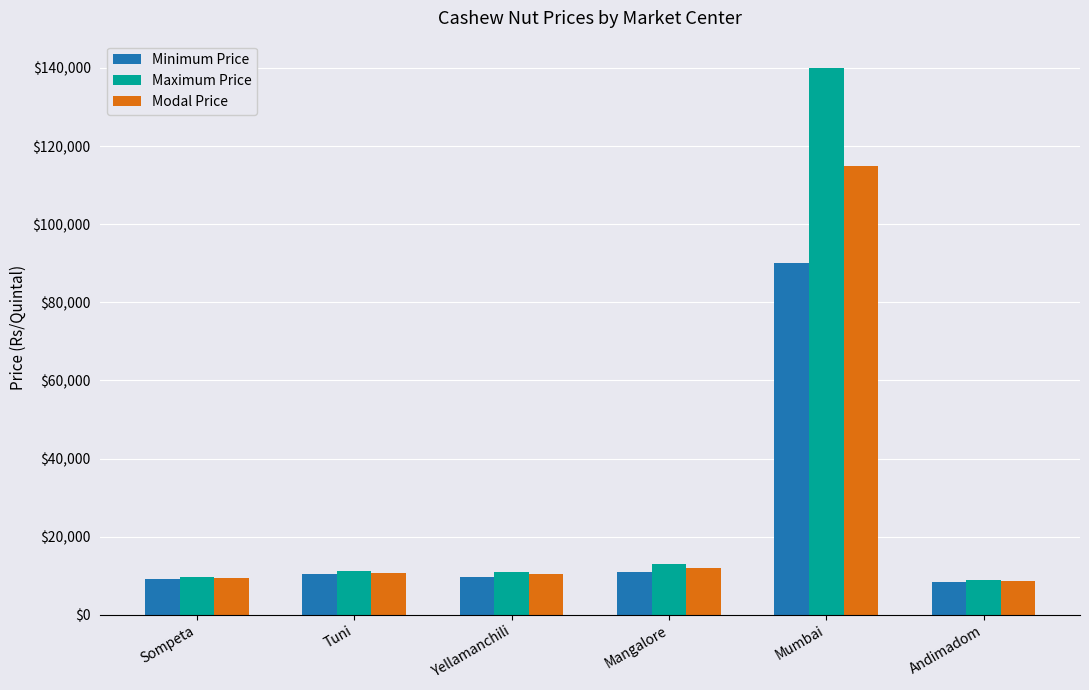

At how many categories does at least one series exceed 138824?

1